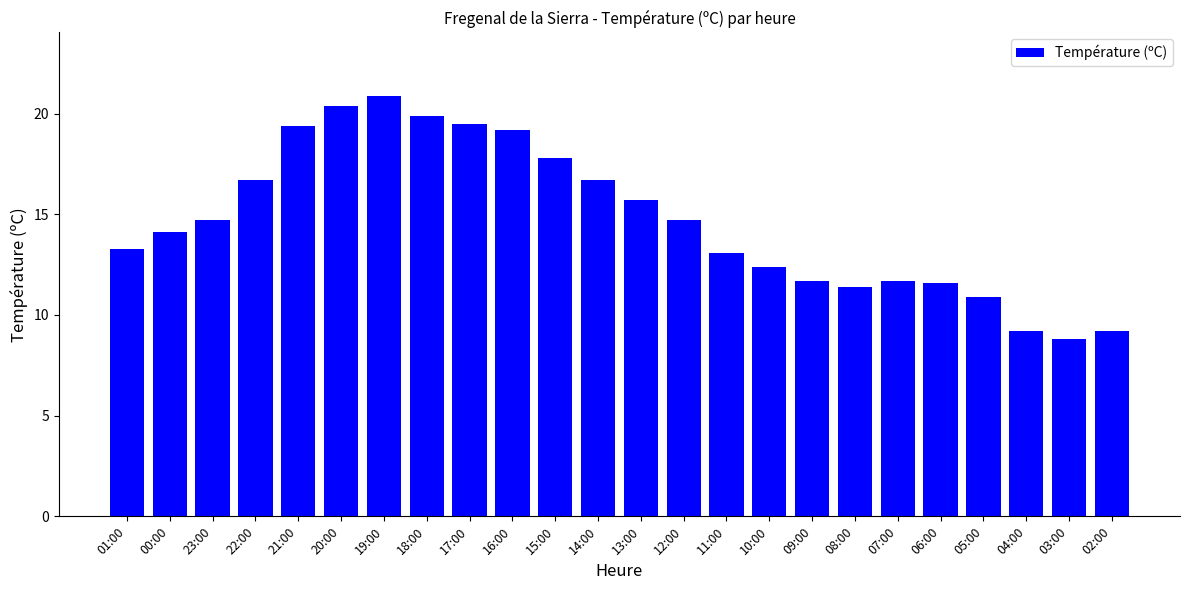

Does the chart contain any negative values?

No